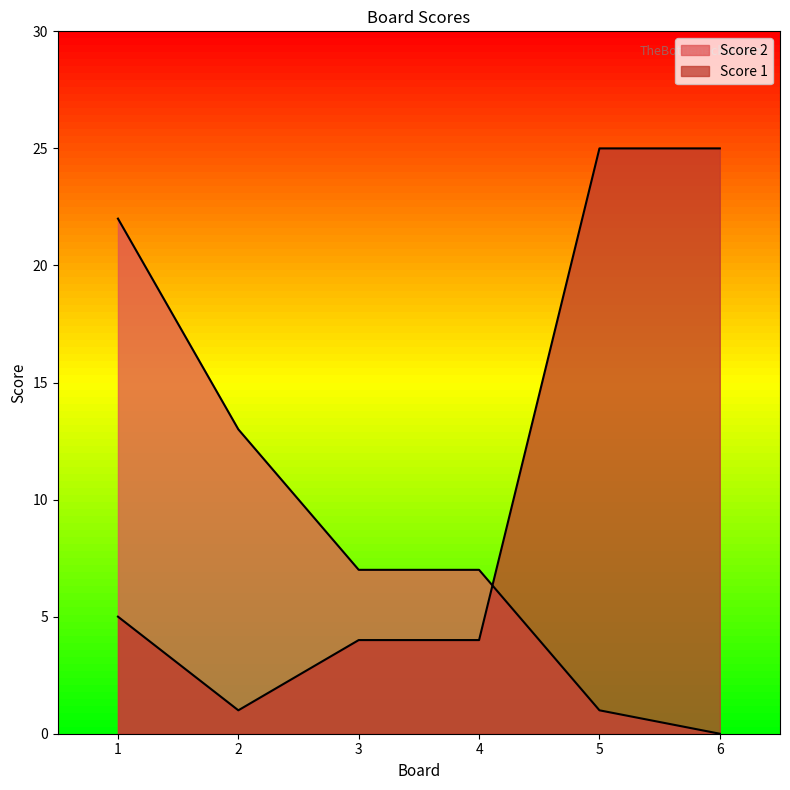

Which label corresponds to the smallest value in the chart?

6